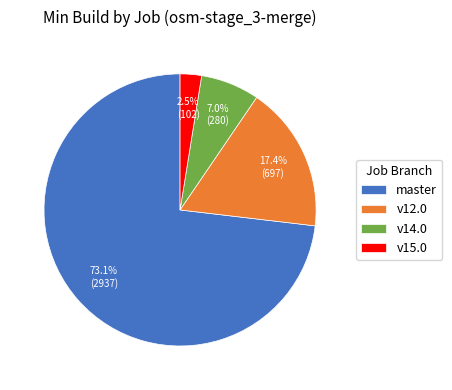

How many slices are in this pie chart?

4